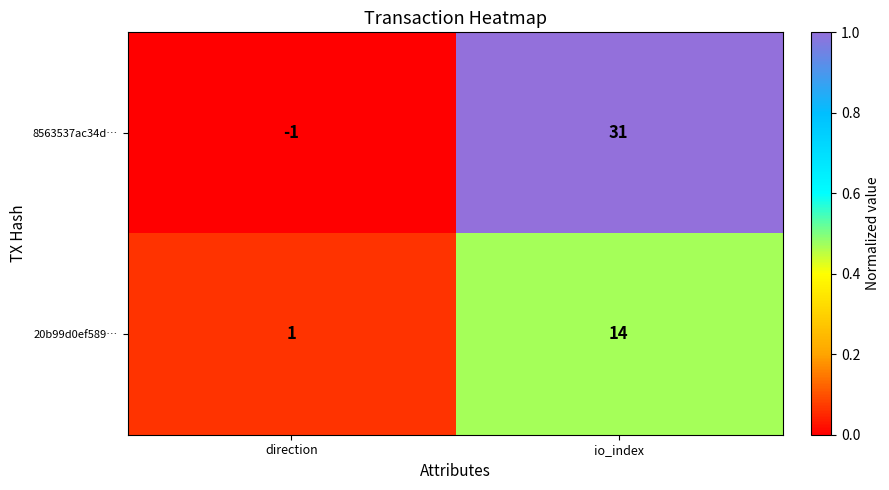

At which category is the sum across all series the highest?

io_index